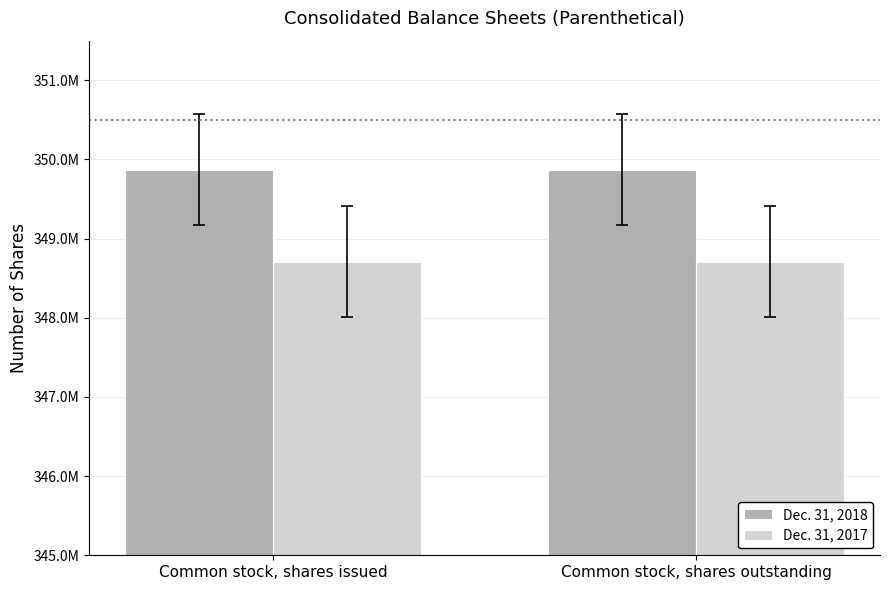

What are all the series names shown in the legend?

Dec. 31, 2018, Dec. 31, 2017